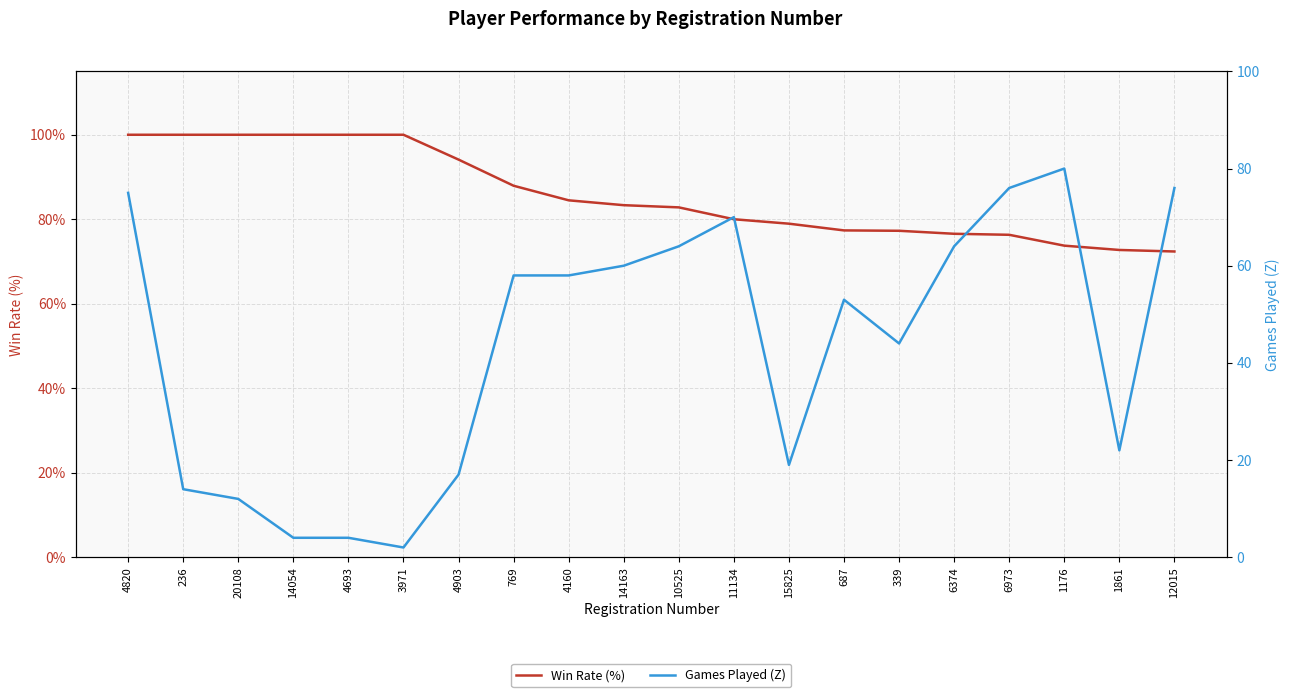

Where do Games Played (Z) and Win Rate (%) first cross each other?

6973 and 1176